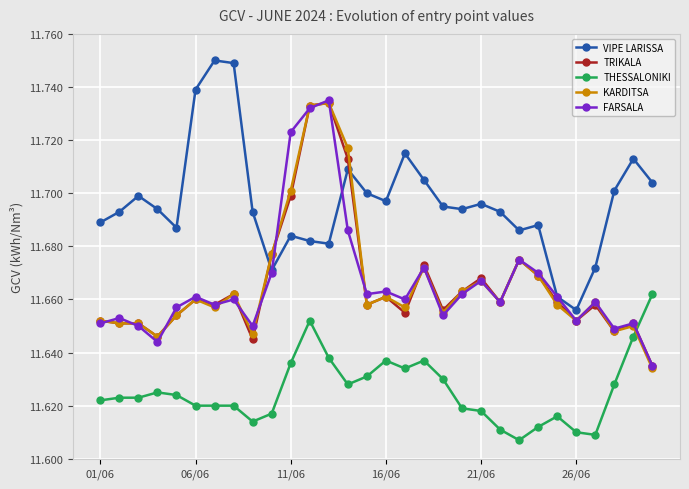

Which series has the largest total across all categories?

VIPE LARISSA